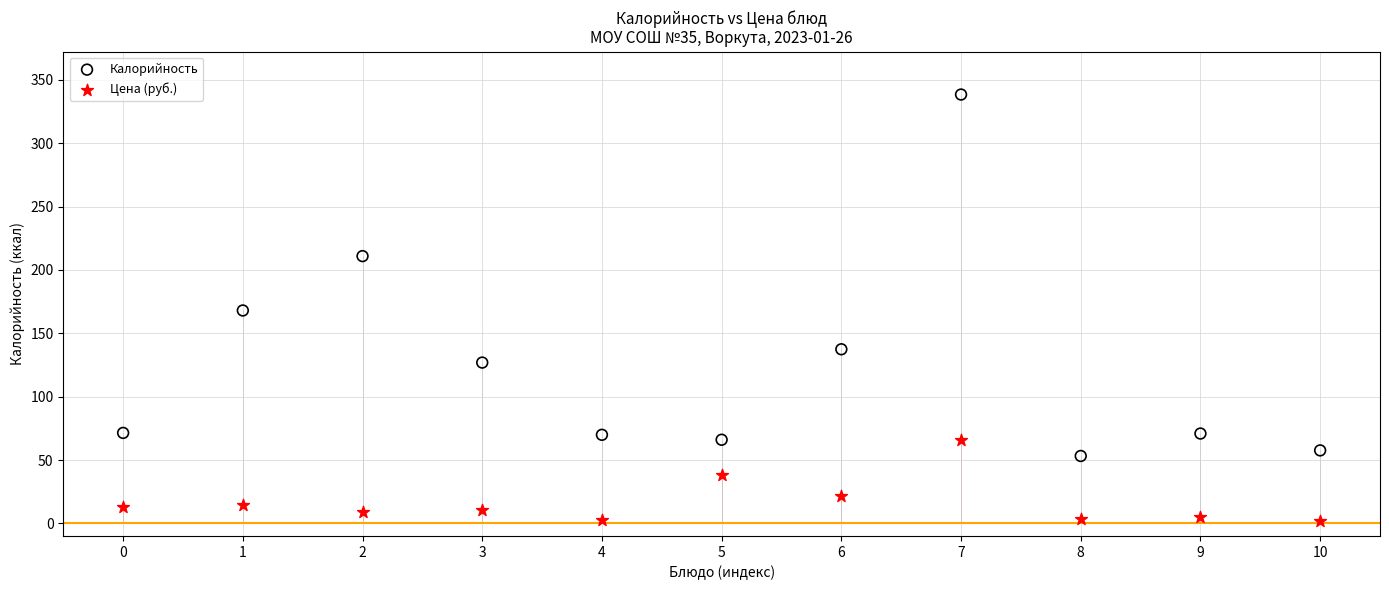

Which series has the widest spread of Y values?

Калорийность